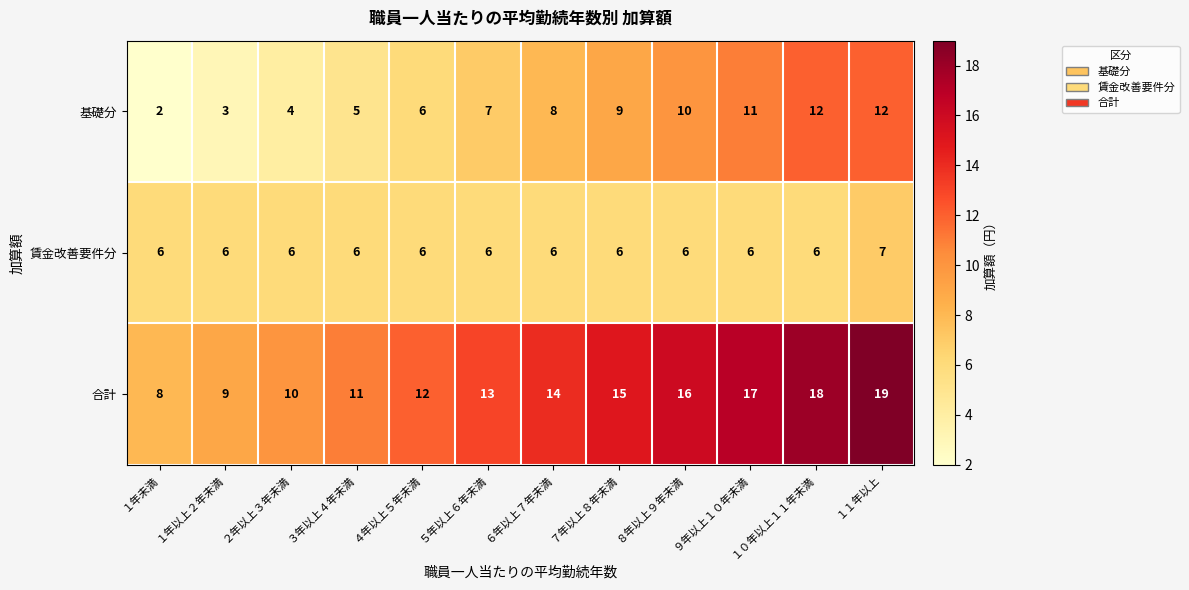

What is the sum of all 合計 values?

162